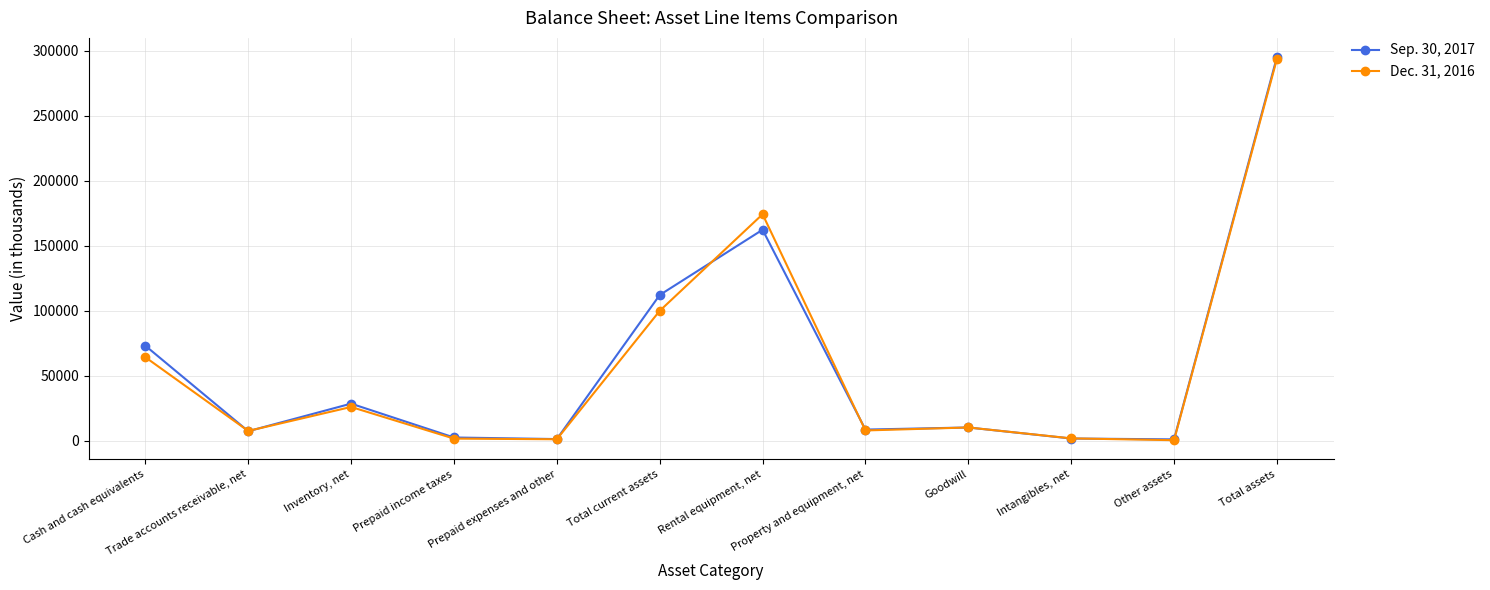

Where is the first local minimum for Sep. 30, 2017?

Trade accounts receivable, net